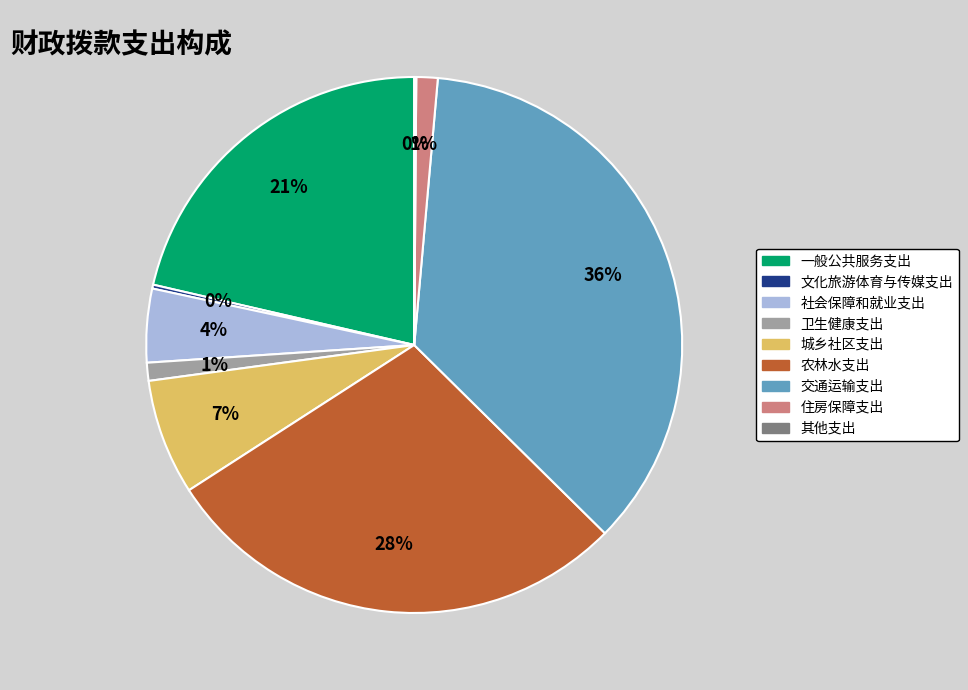

Is the sum of 交通运输支出 and 一般公共服务支出 greater than half?

Yes